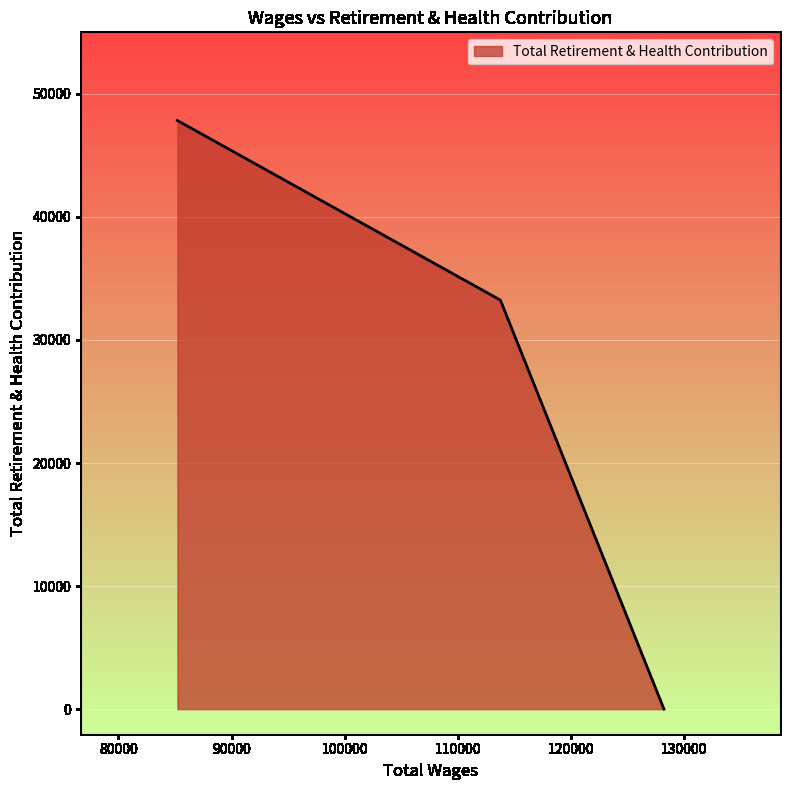

What is the greatest value displayed?

47832